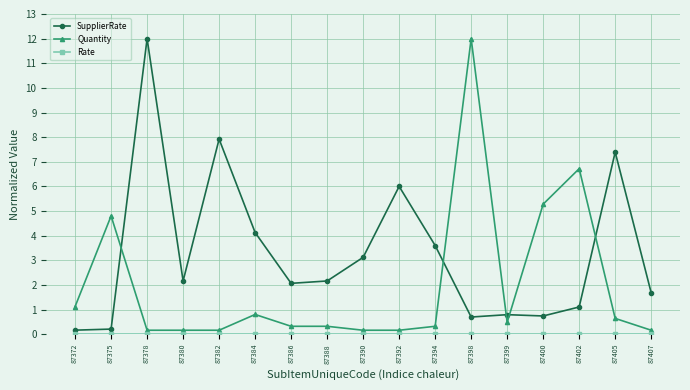

What is the difference between the highest and lowest values at 87384?

4.1